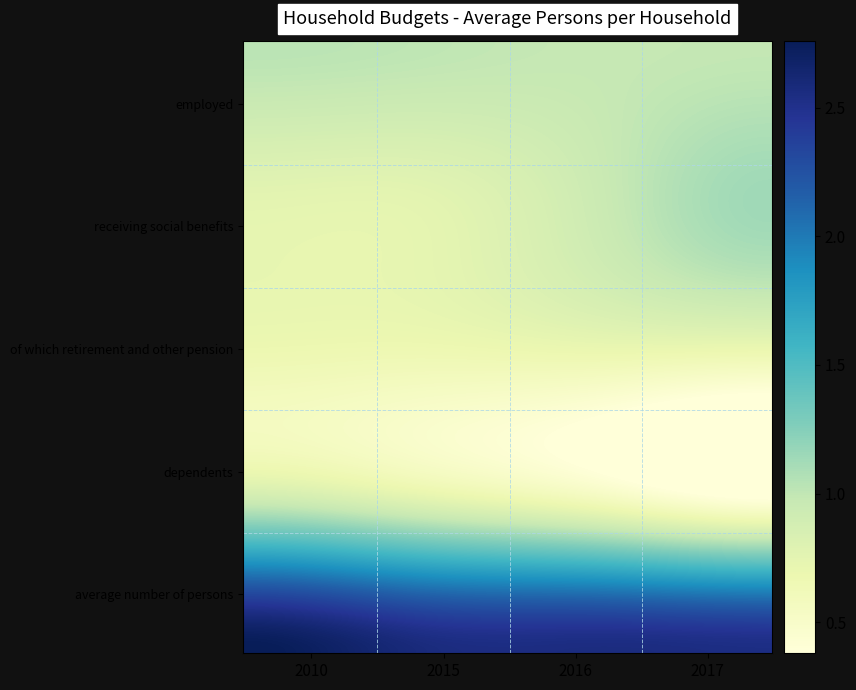

At how many categories does at least one series exceed 1?

4